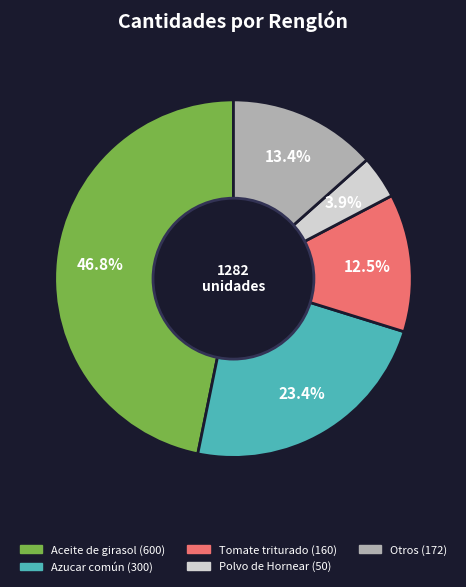

Is there a majority slice in this chart?

No